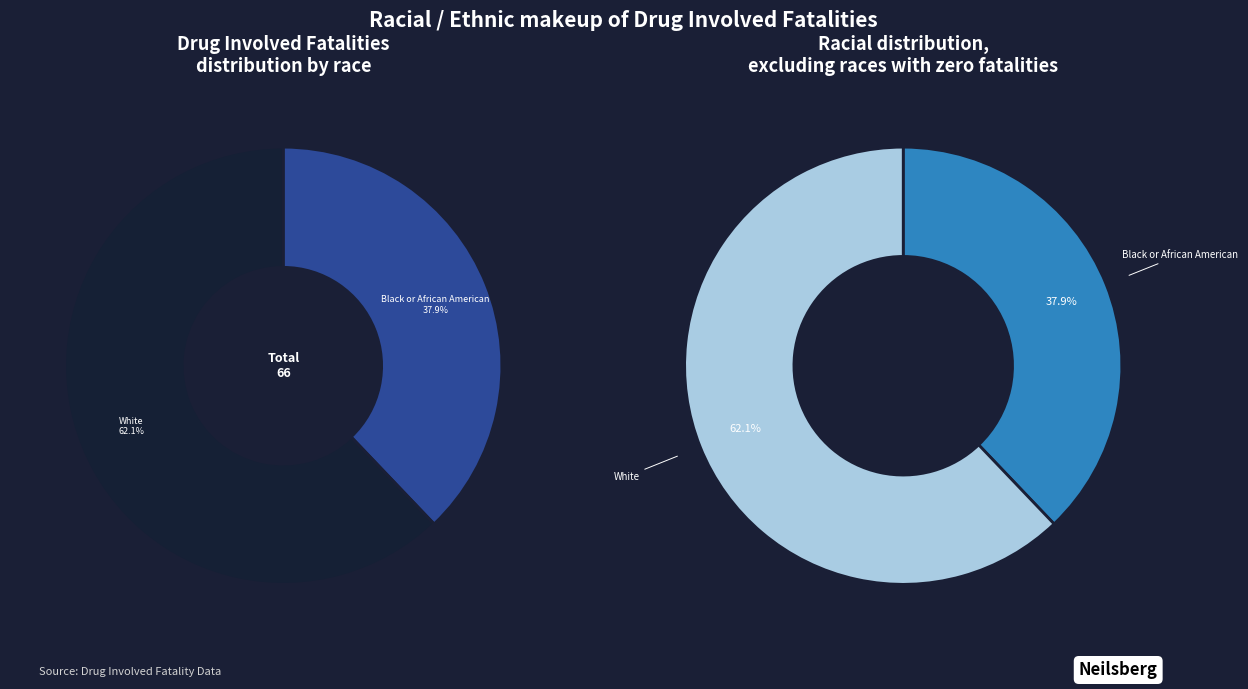

How many slices are in this pie chart?

2